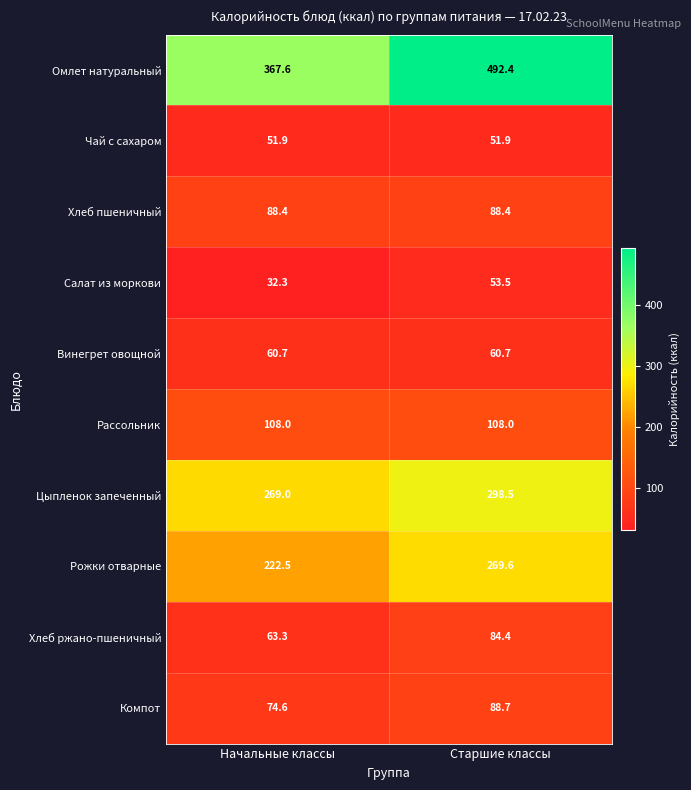

What is the spread (max minus min) of values at Начальные классы?

335.3